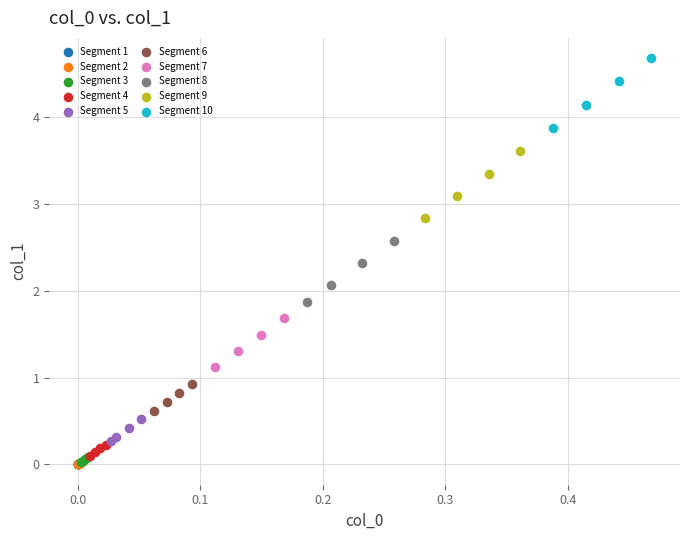

Which series has the largest Y range (max minus min)?

Segment 10